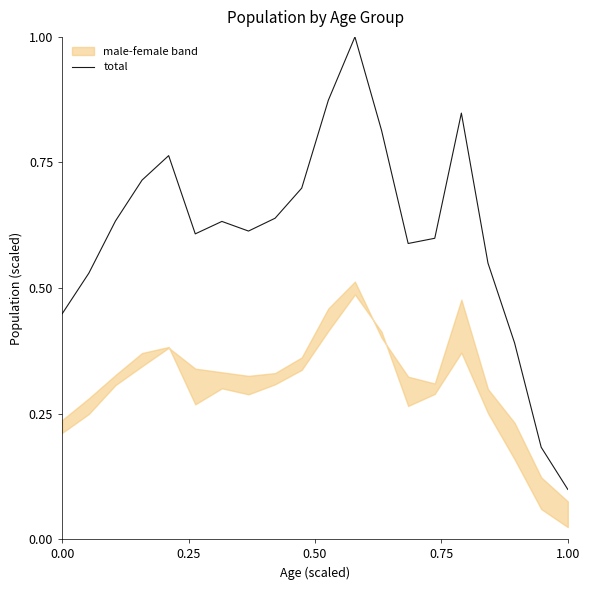

Reading left to right, transcribe all the data shown in this chart.

0.4	0.5	0.6	0.7	0.8	0.6	0.6	0.6	0.6	0.7	0.9	1.0	0.8	0.6	0.6	0.8	0.5	0.4	0.2	0.1